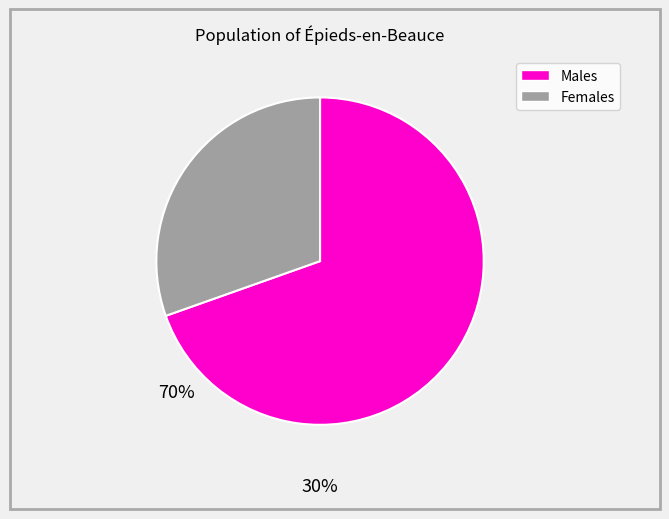

Does any single category account for the majority?

Yes